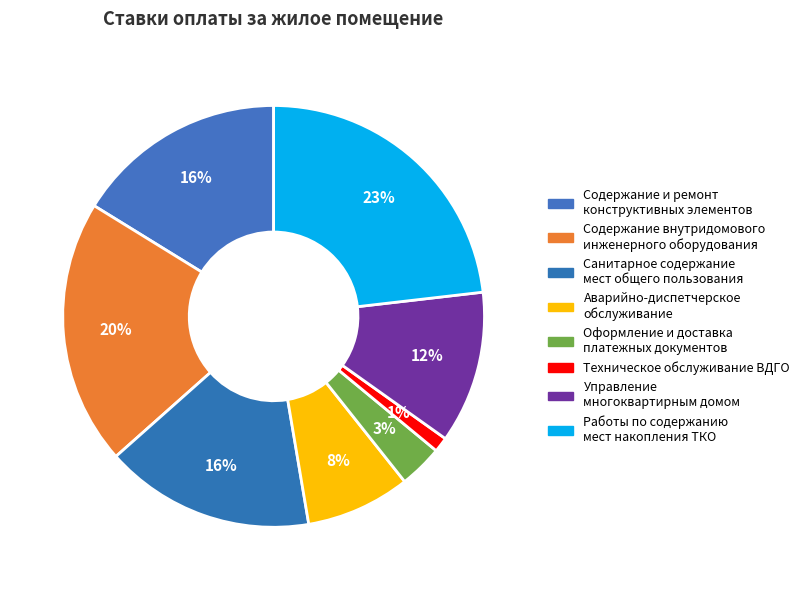

How many slices are in this pie chart?

8